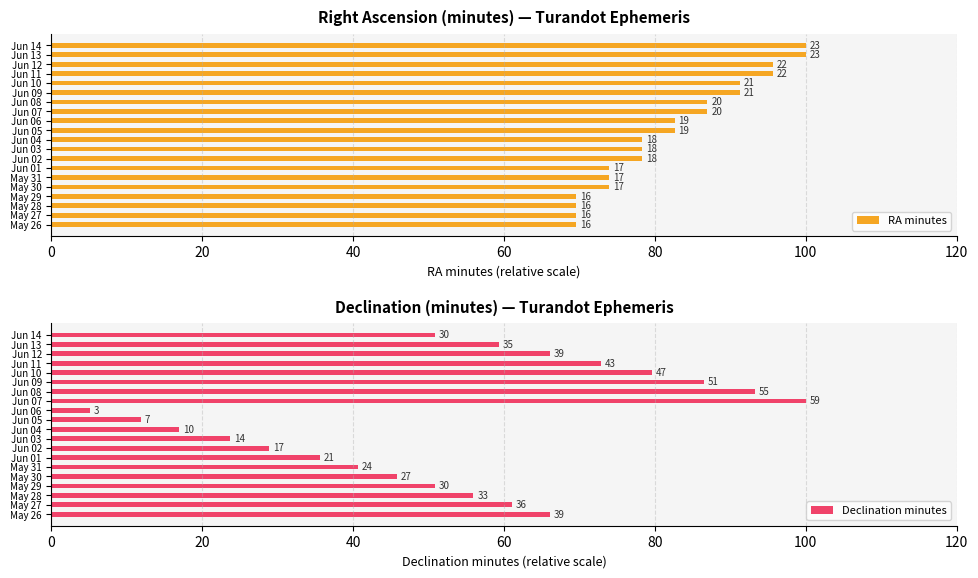

What are all the series names shown in the legend?

RA minutes, Declination minutes